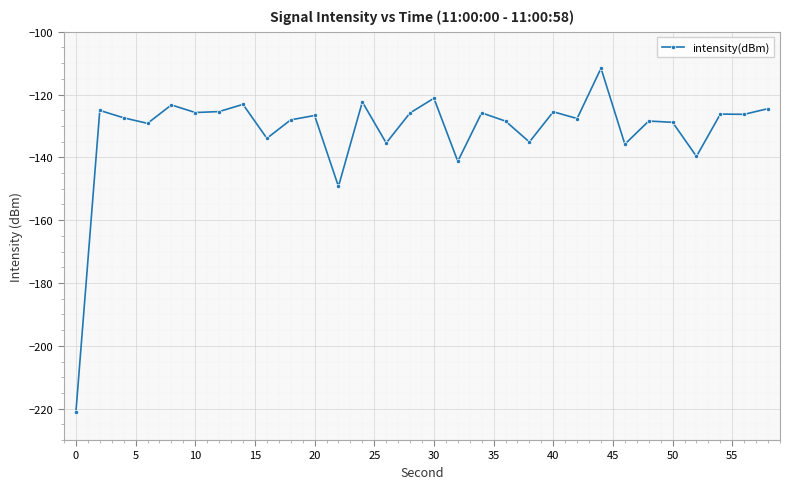

What is the value of the 22nd point from the left?

-127.6